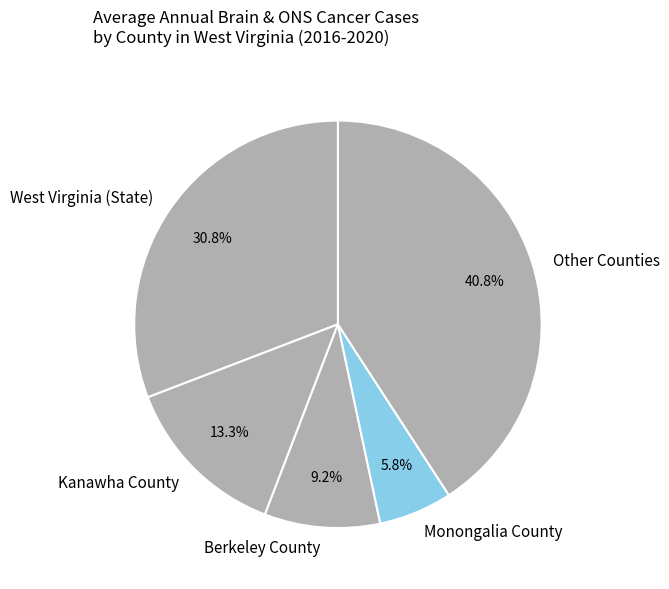

Does Berkeley County account for over 50% of the chart?

No